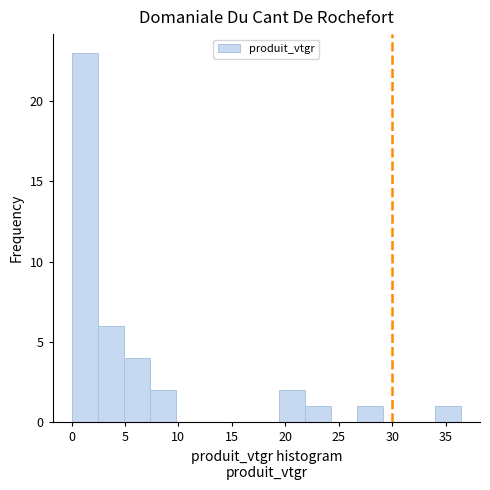

Which range on the x-axis has the tallest bar?

0.0 to 2.5